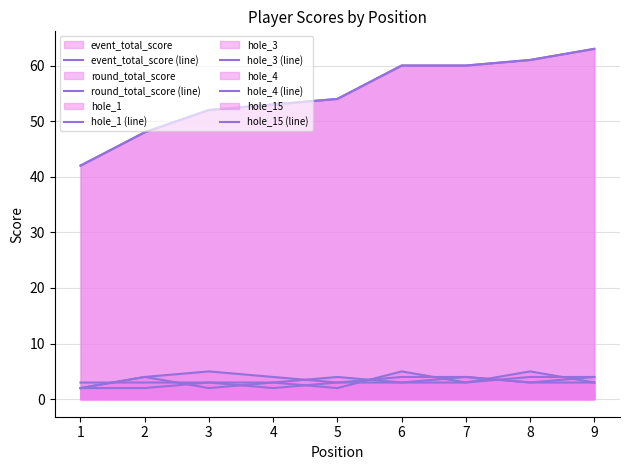

Is the value of hole_3 (line) at 1 greater than the value of hole_15 (line) at 1?

No